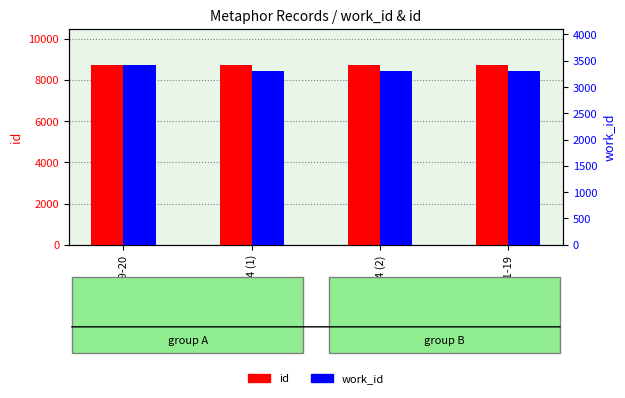

At which category is the sum across all series the highest?

2011-09-20